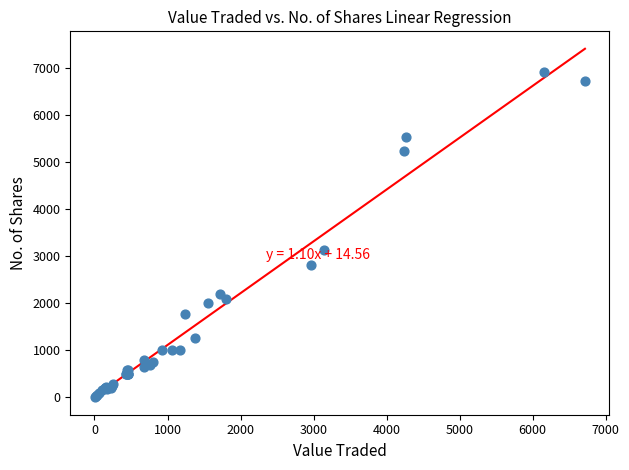

What Y value in the scatter plot is closest to 3463?

3132